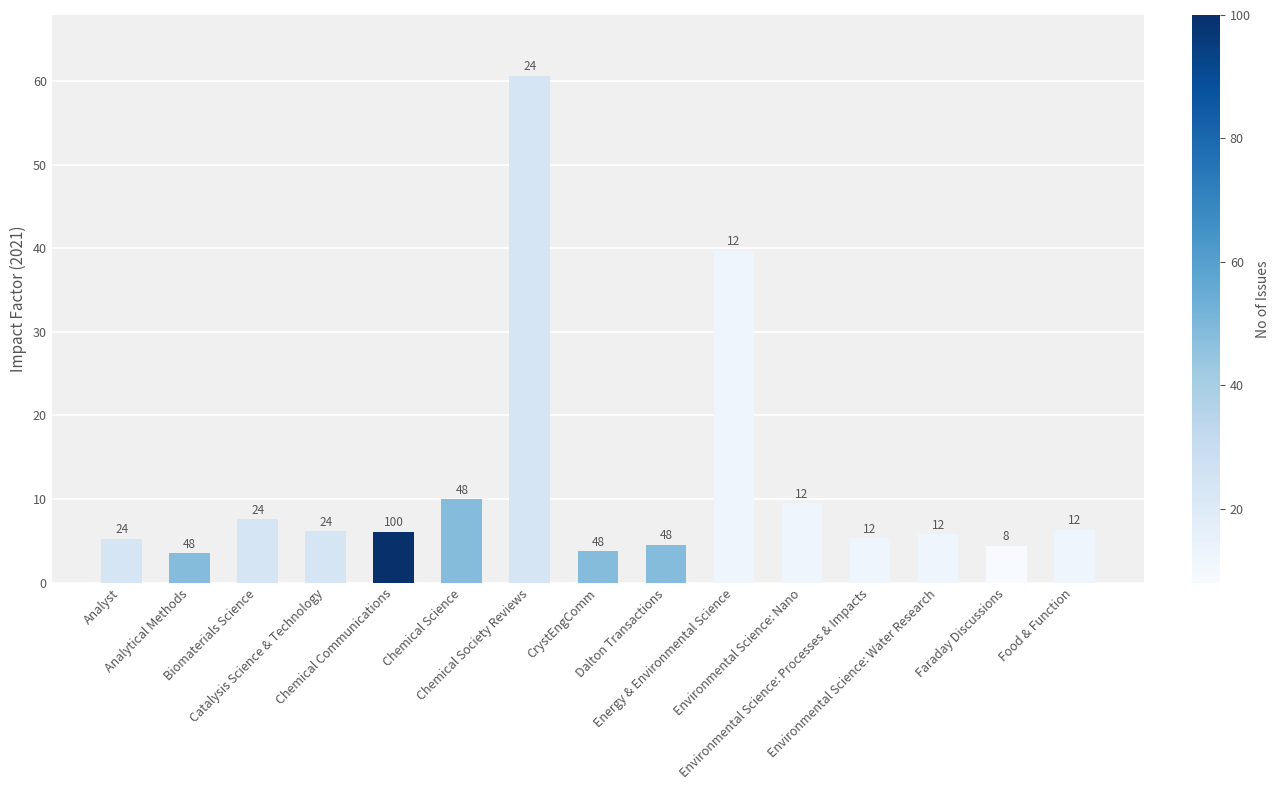

Which label corresponds to the largest value in the chart?

Chemical Society Reviews